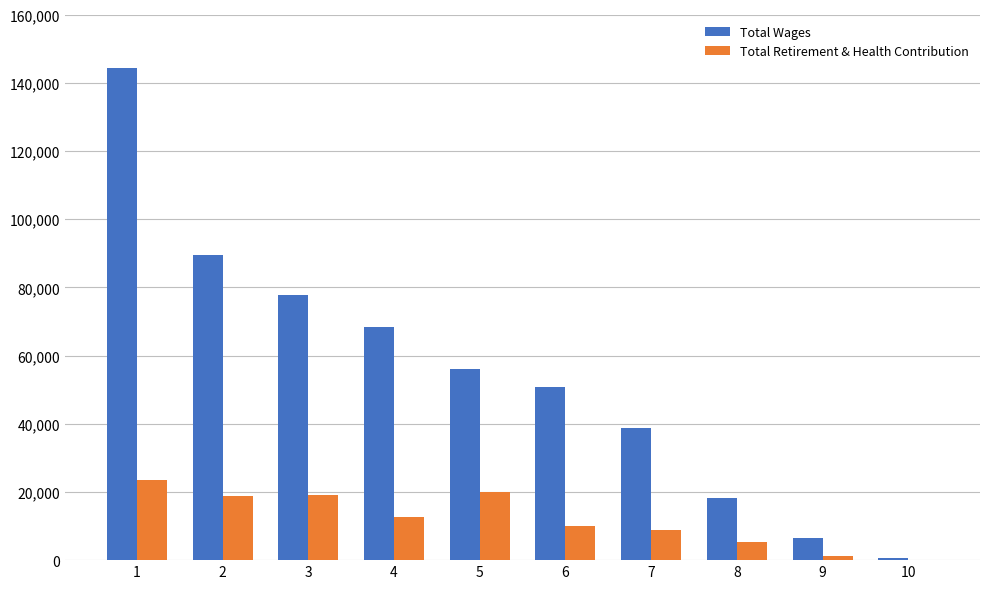

What are all the series names shown in the legend?

Total Wages, Total Retirement & Health Contribution